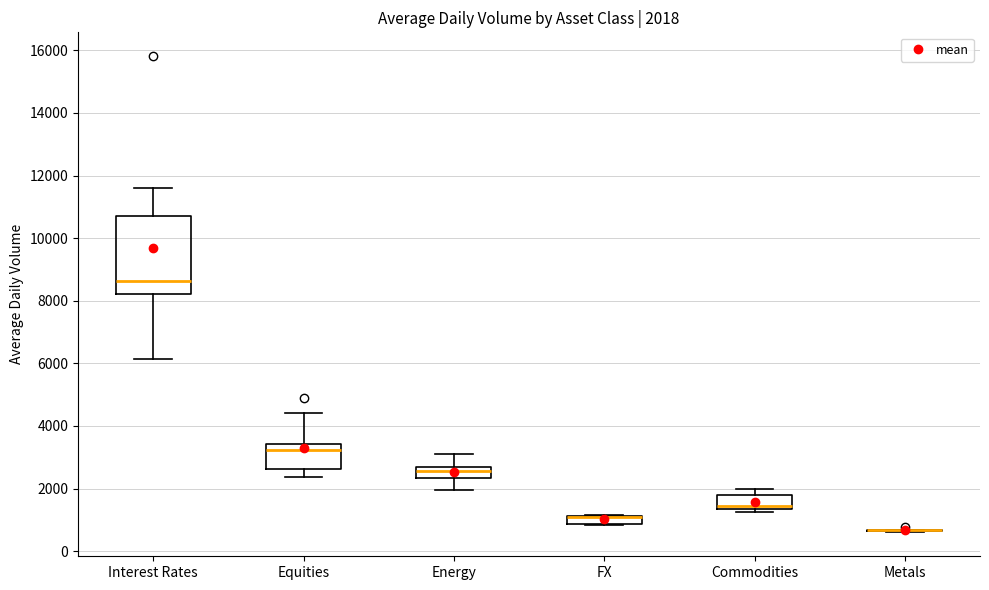

Which box is the tallest, from its lower edge to its upper edge?

Interest Rates